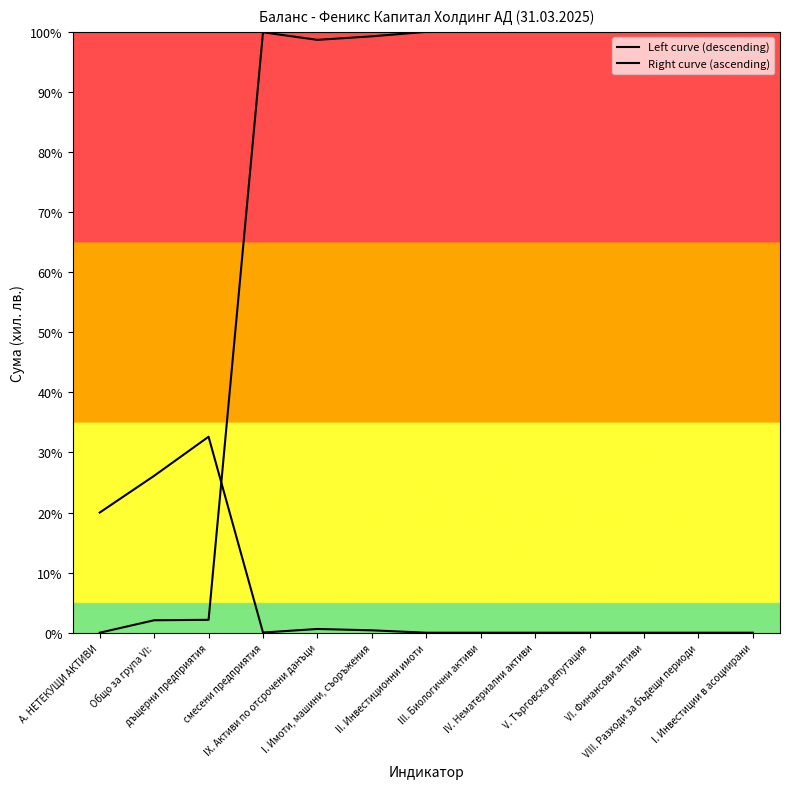

The Left curve (descending) series shows 100.0 at I. Инвестиции в асоциирани. True or false?

True